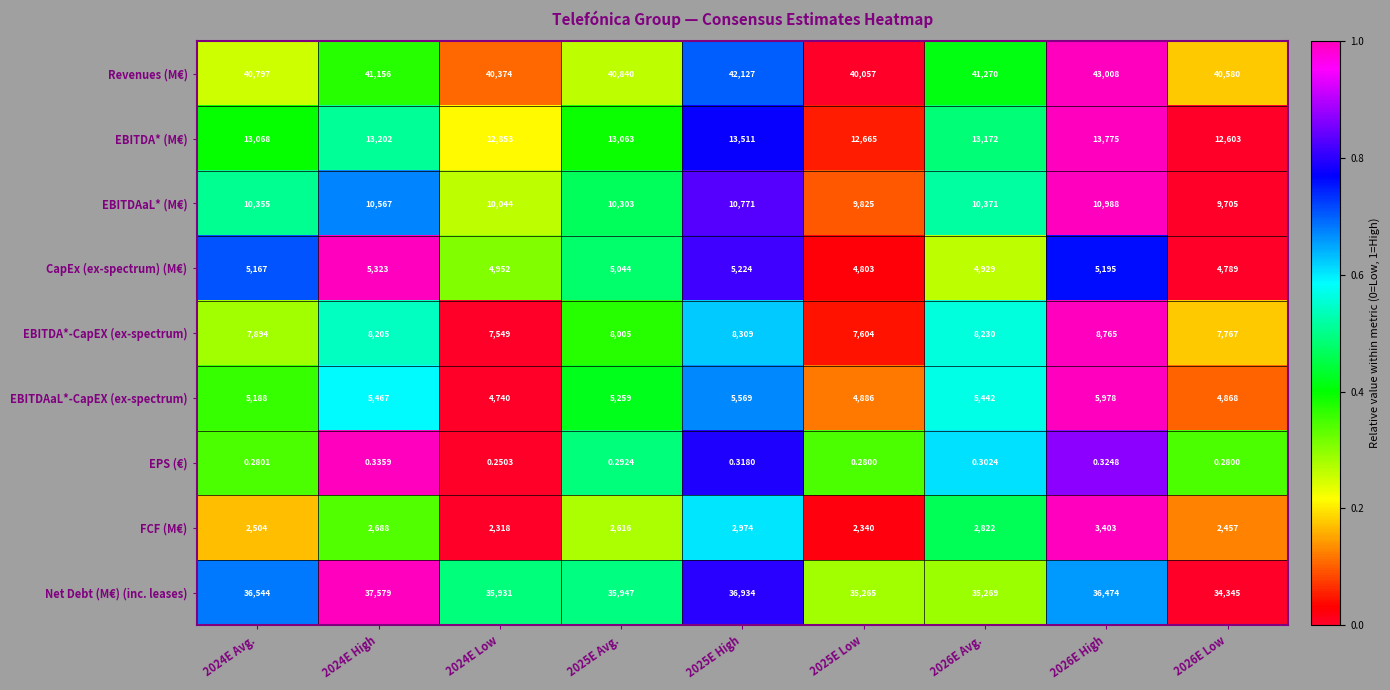

What is the difference between the highest and lowest values at 2026E Avg.?

41269.7